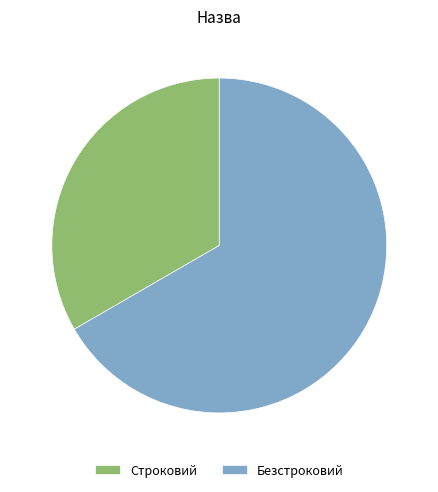

Combined, do Строковий and Безстроковий account for over 50%?

Yes